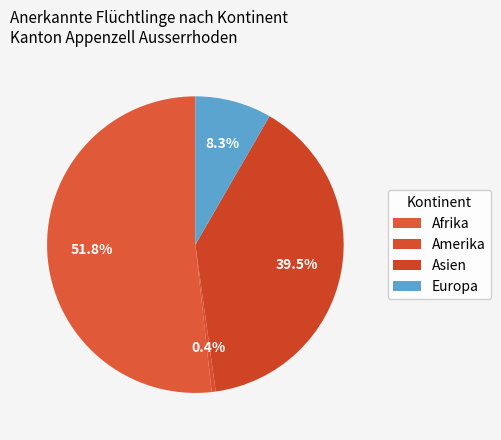

What percentage is the Europa slice, to the nearest percent?

8%